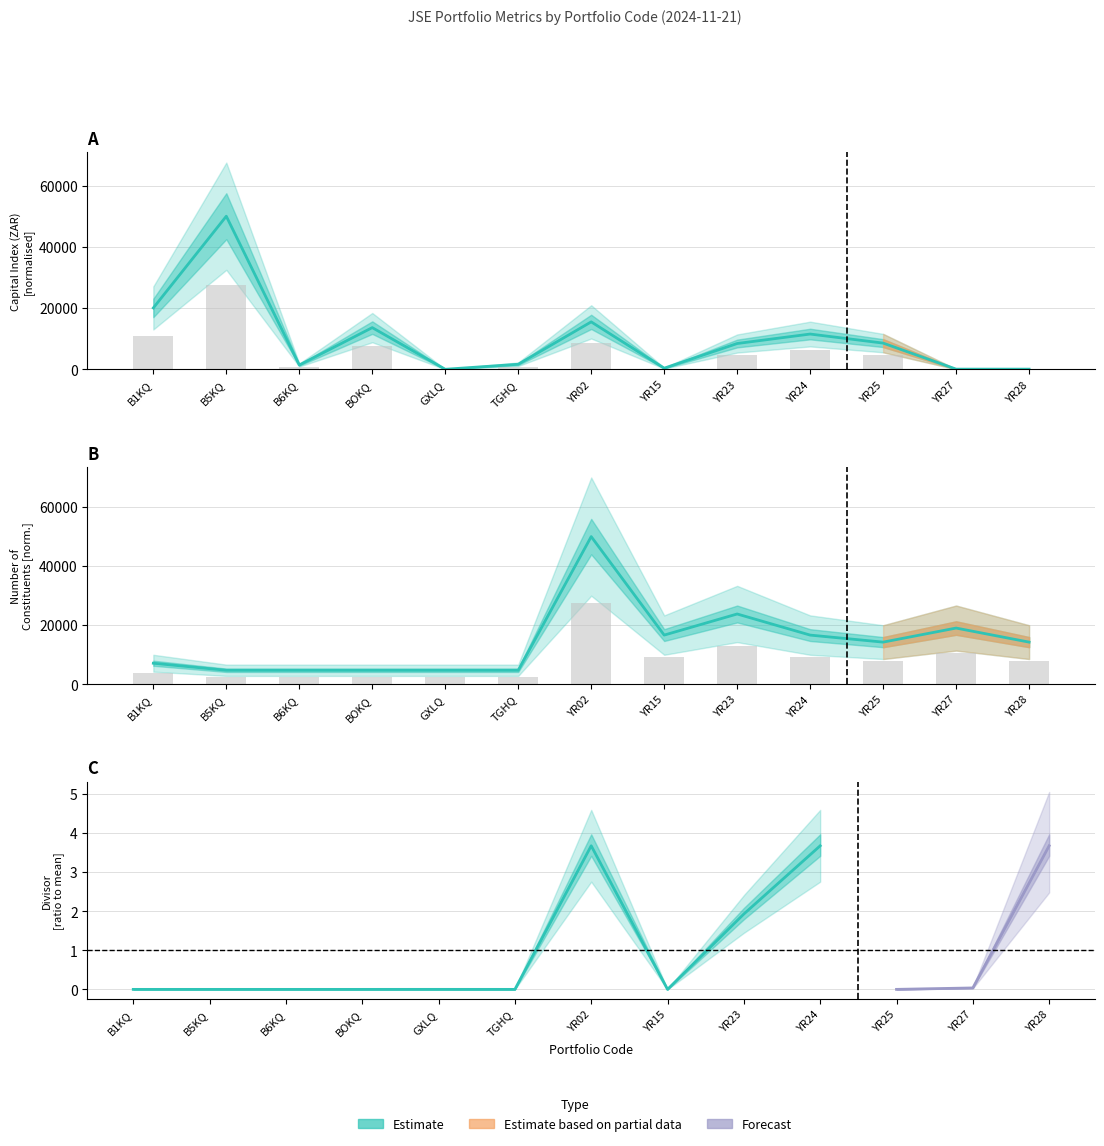

What is the smallest value displayed?

49.3